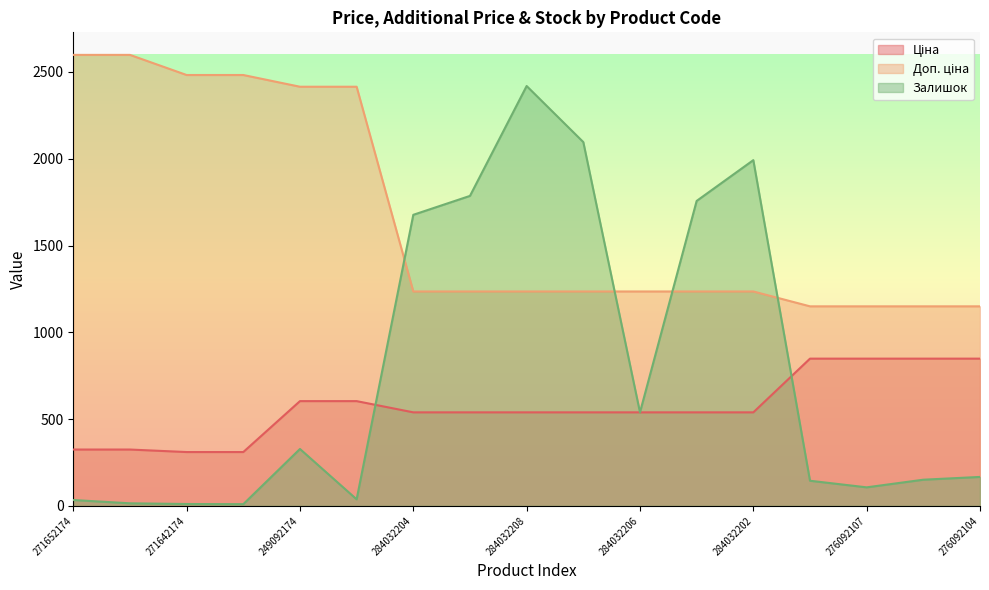

Which has a higher value, 276092105 or 284032202?

276092105